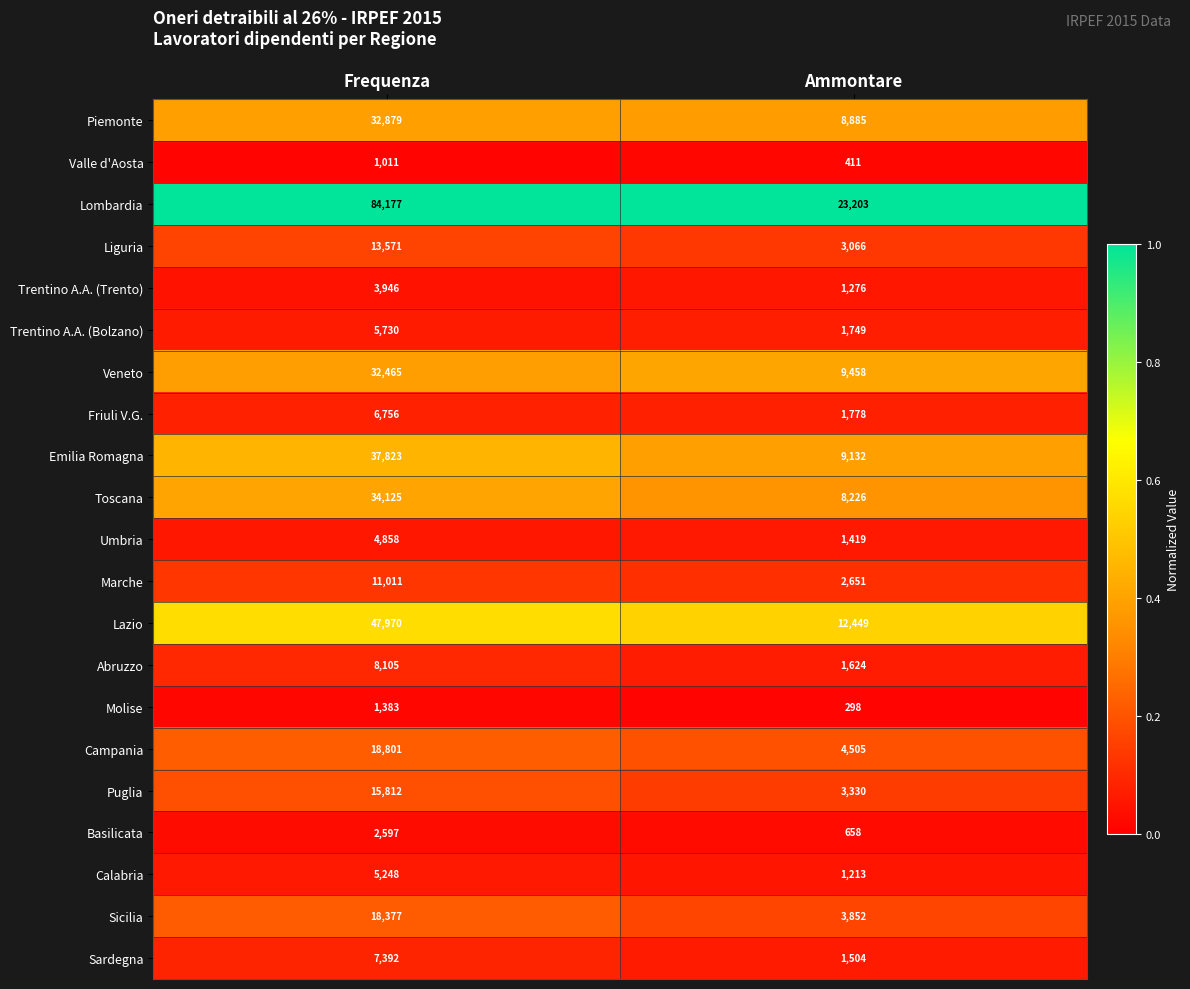

What is the total value across all series at Ammontare?

100687